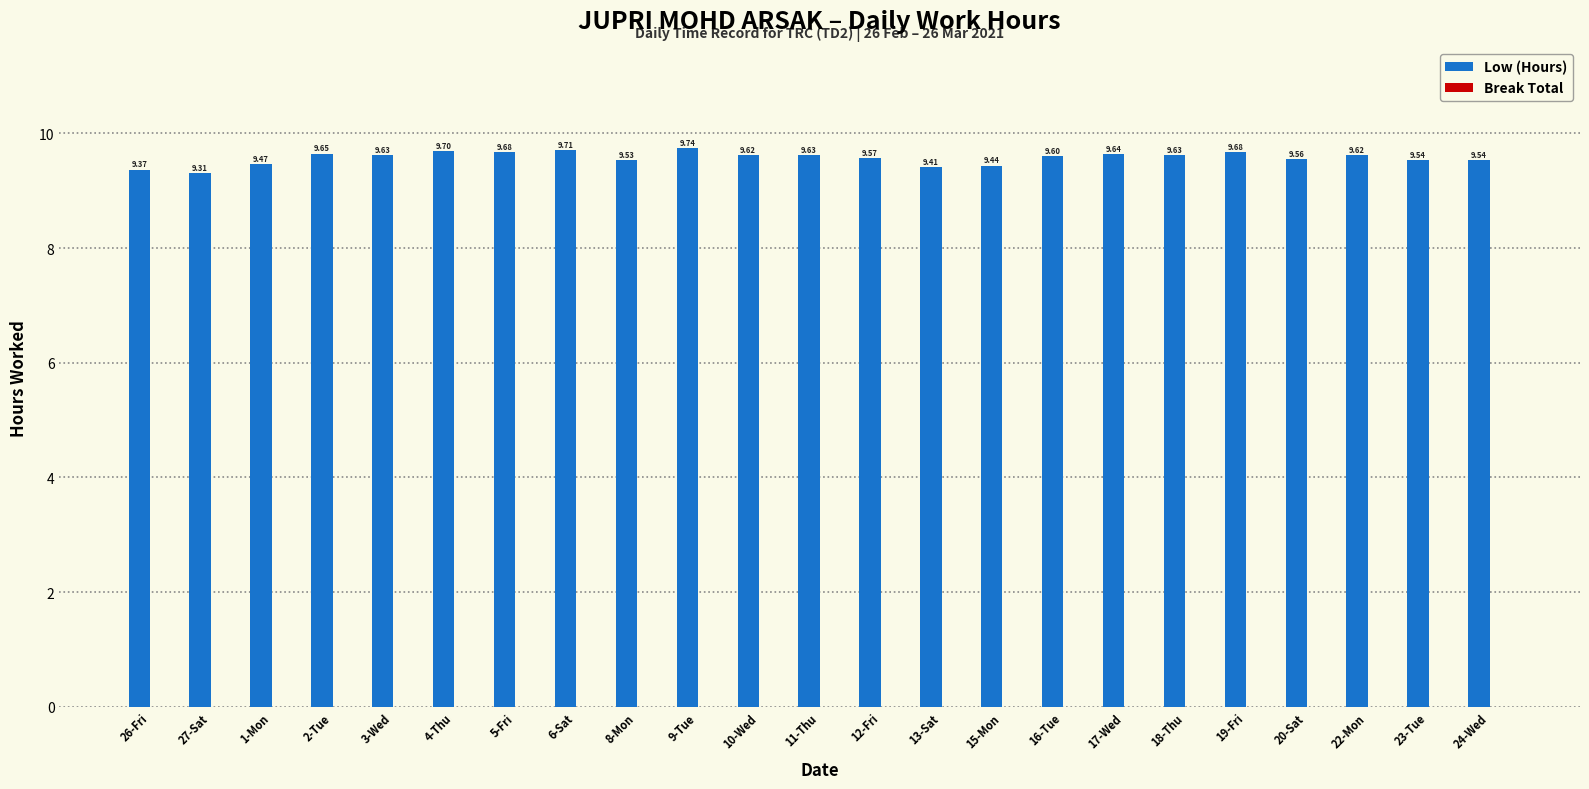

What is the difference between the maximum and minimum values?

0.4